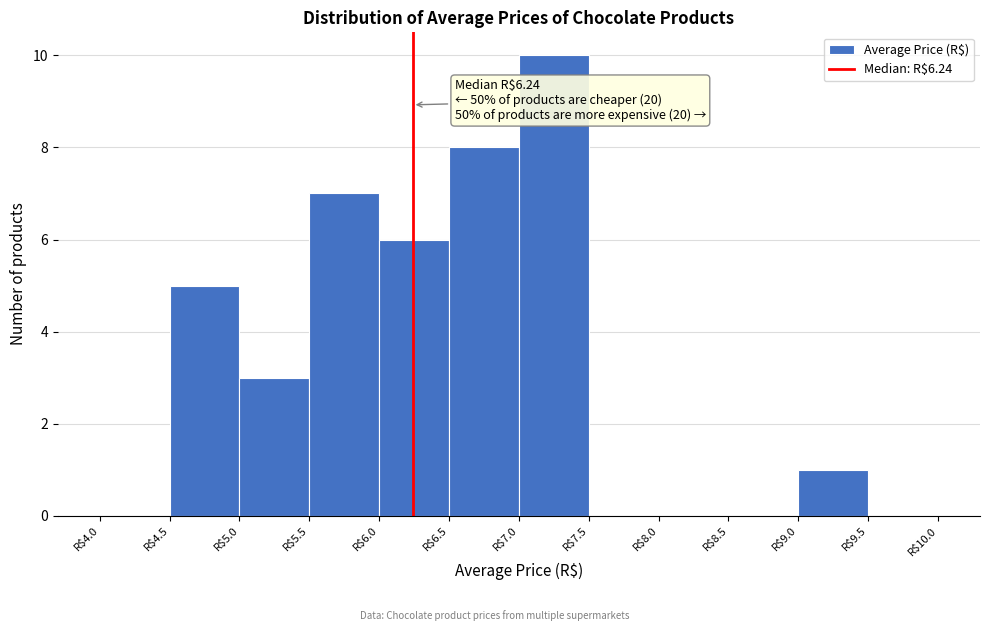

Which range on the x-axis has the tallest bar?

7.0 to 7.5